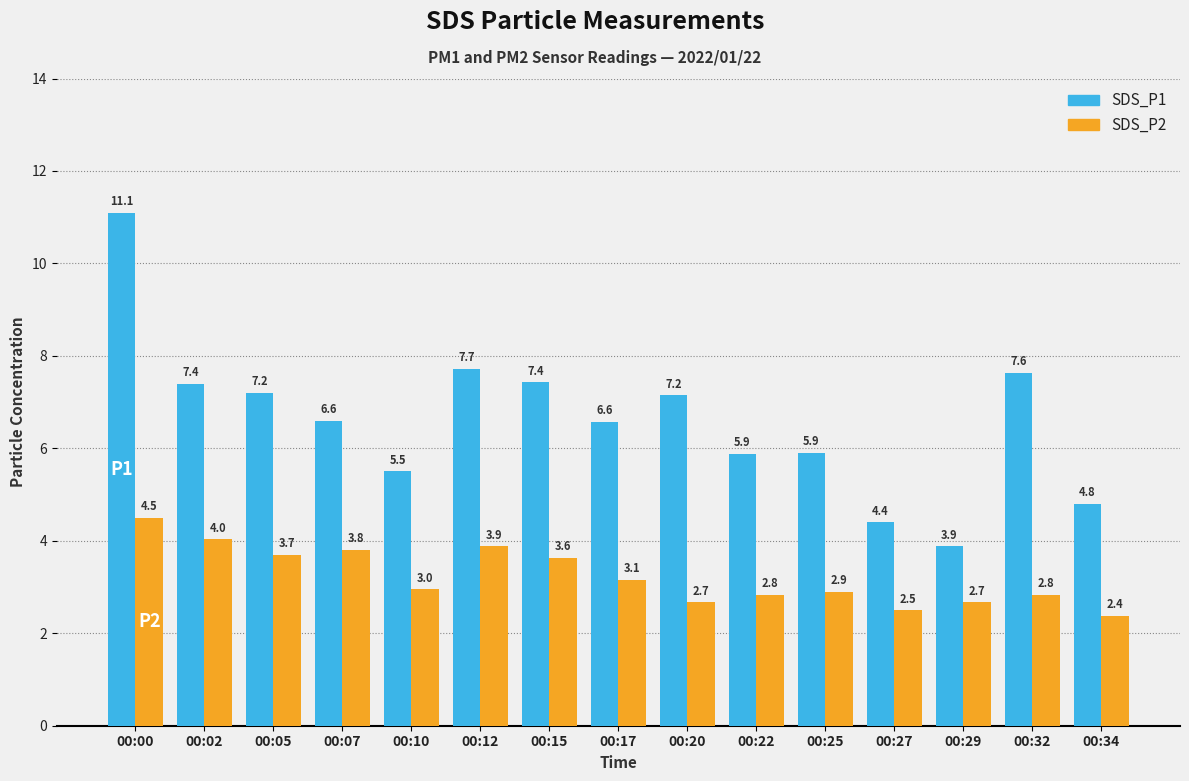

How many data points in SDS_P1 are above 6?

9